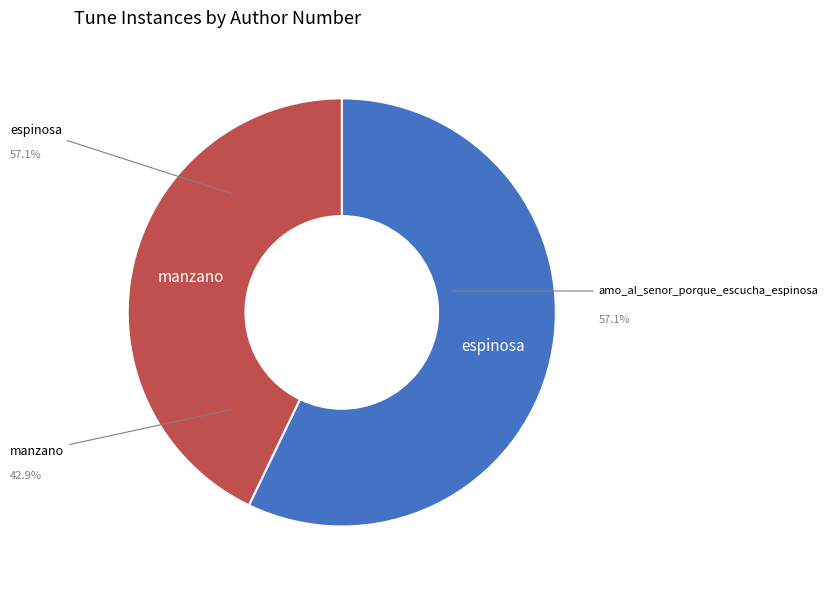

Is there any slice that represents more than half of the pie?

Yes